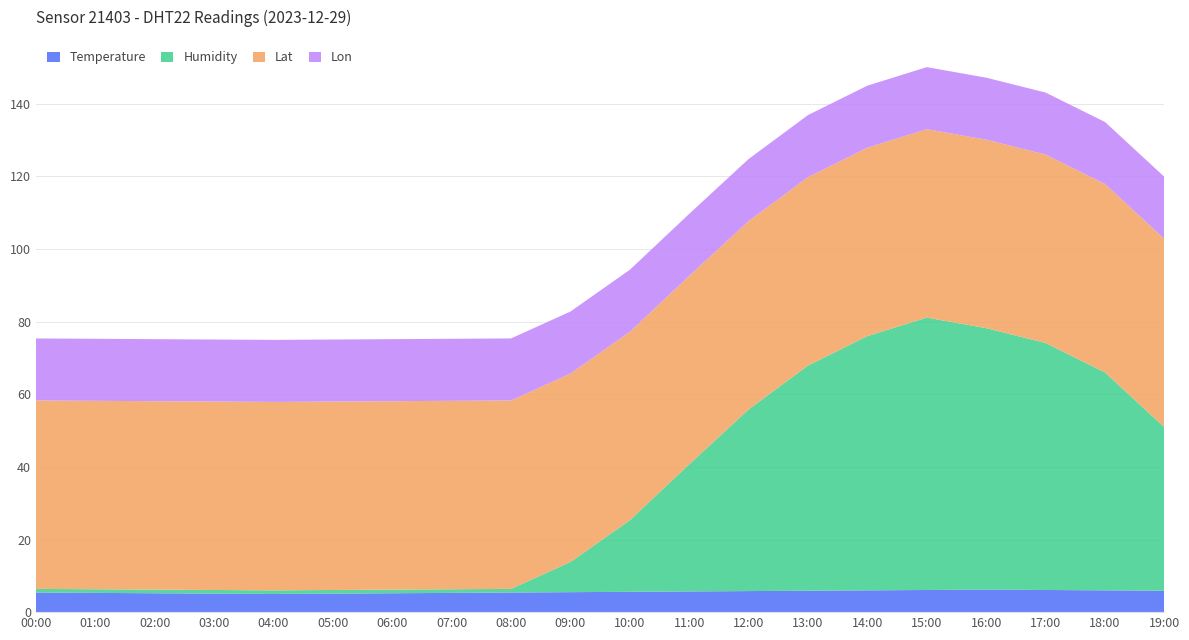

Reading left to right, list all the values displayed in this chart.

Temperature: 00:00=5.4	01:00=5.3	02:00=5.2	03:00=5.1	04:00=5.0	05:00=5.1	06:00=5.2	07:00=5.3	08:00=5.4	09:00=5.5	10:00=5.6	11:00=5.7	12:00=5.8	13:00=5.9	14:00=6.0	15:00=6.1	16:00=6.2	17:00=6.1	18:00=6.0	19:00=5.9
Humidity: 00:00=1.0	01:00=1.0	02:00=1.0	03:00=1.0	04:00=1.0	05:00=1.0	06:00=1.0	07:00=1.0	08:00=1.0	09:00=8.3	10:00=19.7	11:00=35.0	12:00=50.0	13:00=62.0	14:00=70.0	15:00=75.0	16:00=72.0	17:00=68.0	18:00=60.0	19:00=45.0
Lat: 00:00=51.9	01:00=51.9	02:00=51.9	03:00=51.9	04:00=51.9	05:00=51.9	06:00=51.9	07:00=51.9	08:00=51.9	09:00=51.9	10:00=51.9	11:00=51.9	12:00=51.9	13:00=51.9	14:00=51.9	15:00=51.9	16:00=51.9	17:00=51.9	18:00=51.9	19:00=51.9
Lon: 00:00=17.1	01:00=17.1	02:00=17.1	03:00=17.1	04:00=17.1	05:00=17.1	06:00=17.1	07:00=17.1	08:00=17.1	09:00=17.1	10:00=17.1	11:00=17.1	12:00=17.1	13:00=17.1	14:00=17.1	15:00=17.1	16:00=17.1	17:00=17.1	18:00=17.1	19:00=17.1